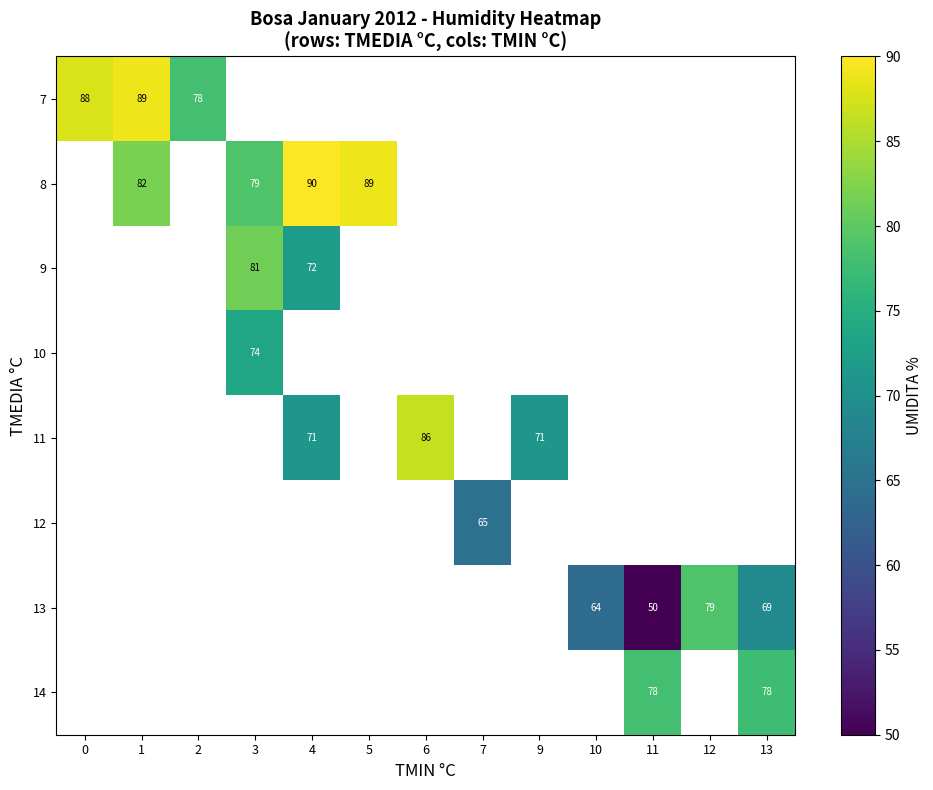

Count the number of data series in this chart.

8